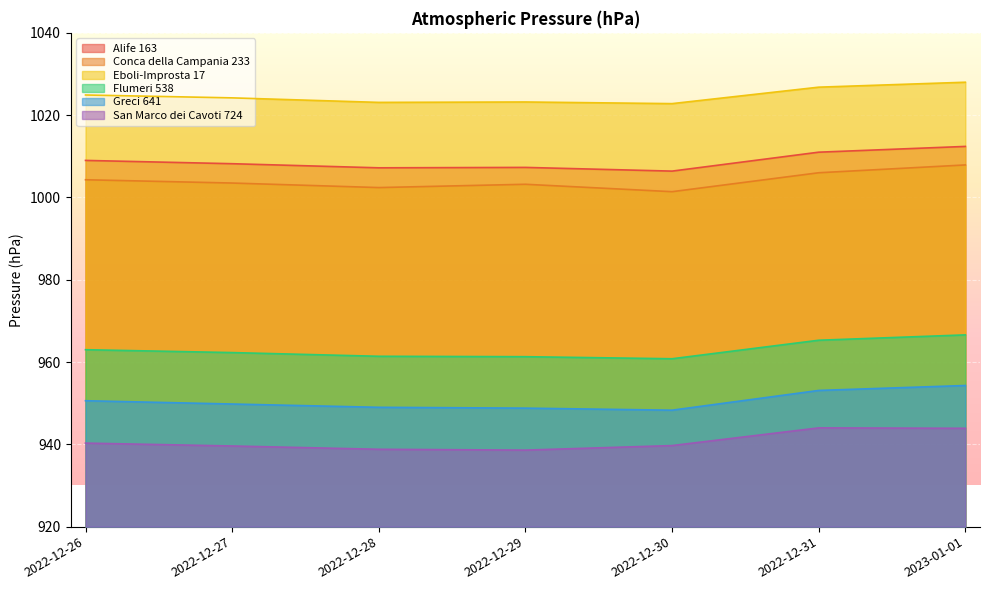

True or false: Alife 163 and Flumeri 538 cross at least once.

False